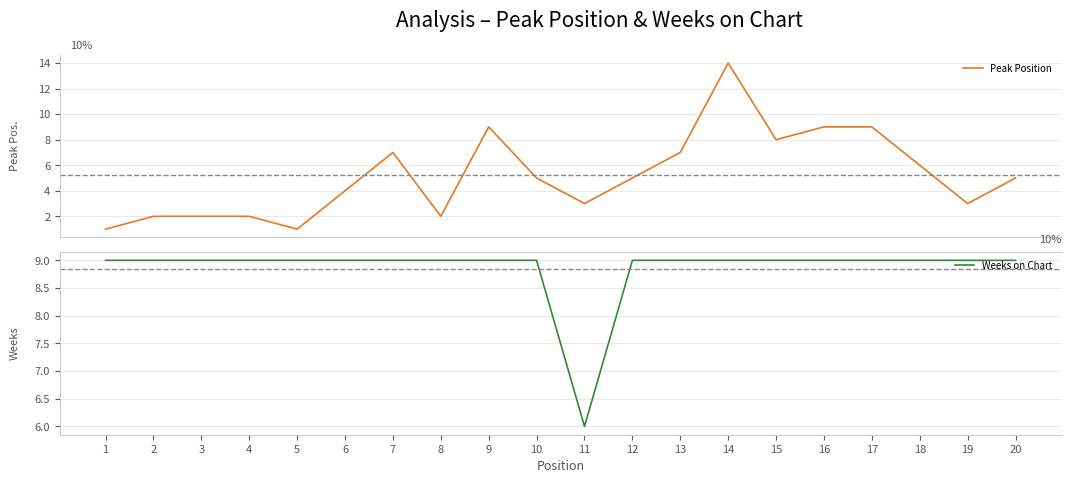

In Peak Position, how many points are lower than both neighbors (excluding endpoints)?

5